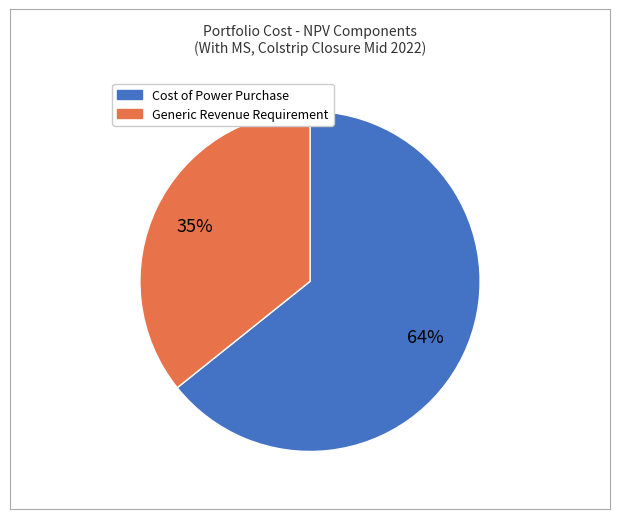

What is the total percentage of Cost of Power Purchase and Generic Revenue Requirement?

100.0%